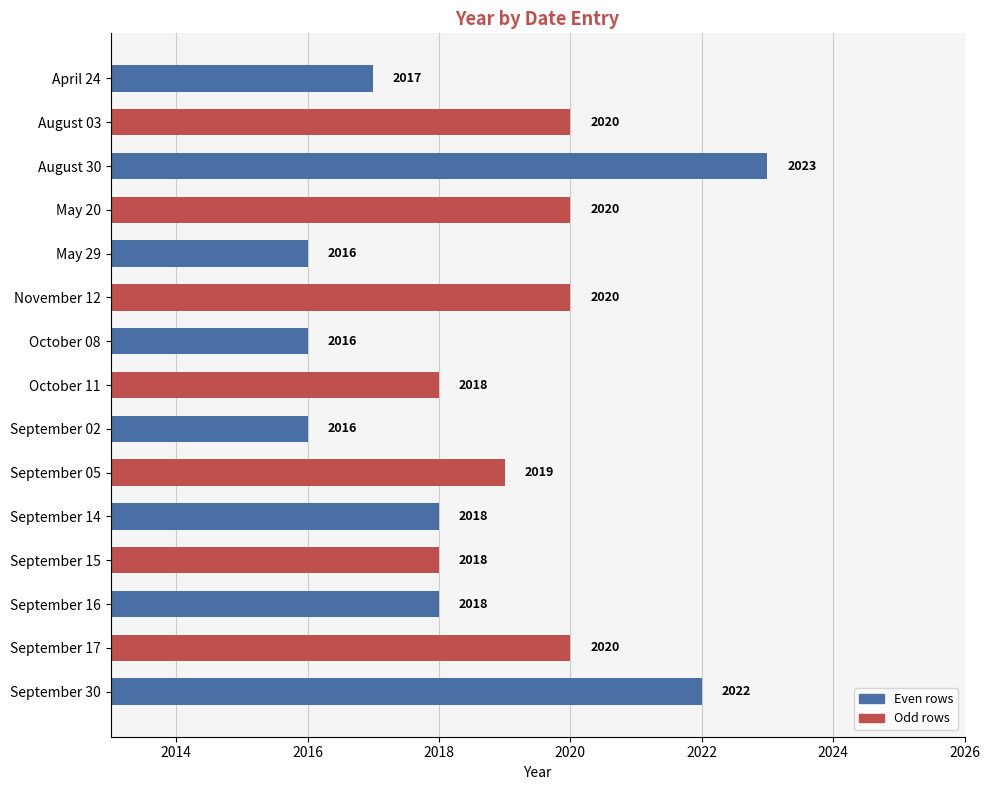

At which category does the chart reach its peak across all series?

August 30